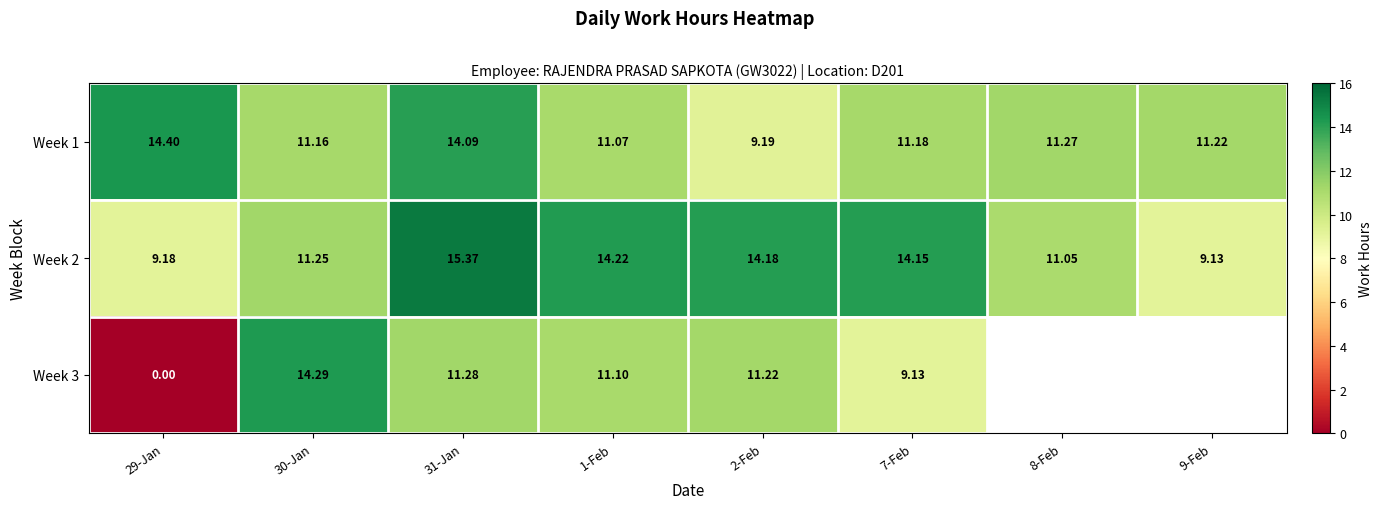

What is the difference between the Week 1 values at 8-Feb and 29-Jan?

3.1